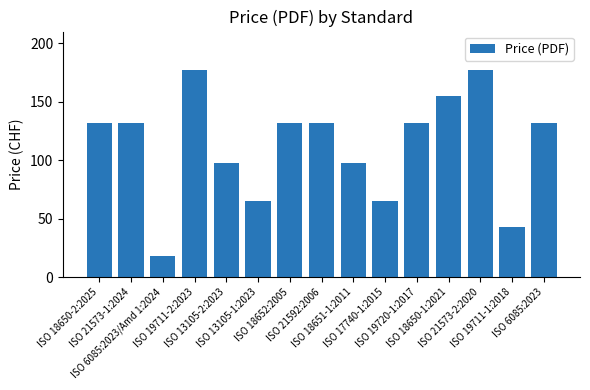

Reading right to left, extract all data points from this chart.

ISO 6085:2023=132	ISO 19711-1:2018=43	ISO 21573-2:2020=177	ISO 18650-1:2021=155	ISO 19720-1:2017=132	ISO 17740-1:2015=65	ISO 18651-1:2011=98	ISO 21592:2006=132	ISO 18652:2005=132	ISO 13105-1:2023=65	ISO 13105-2:2023=98	ISO 19711-2:2023=177	ISO 6085:2023/Amd 1:2024=18	ISO 21573-1:2024=132	ISO 18650-2:2025=132